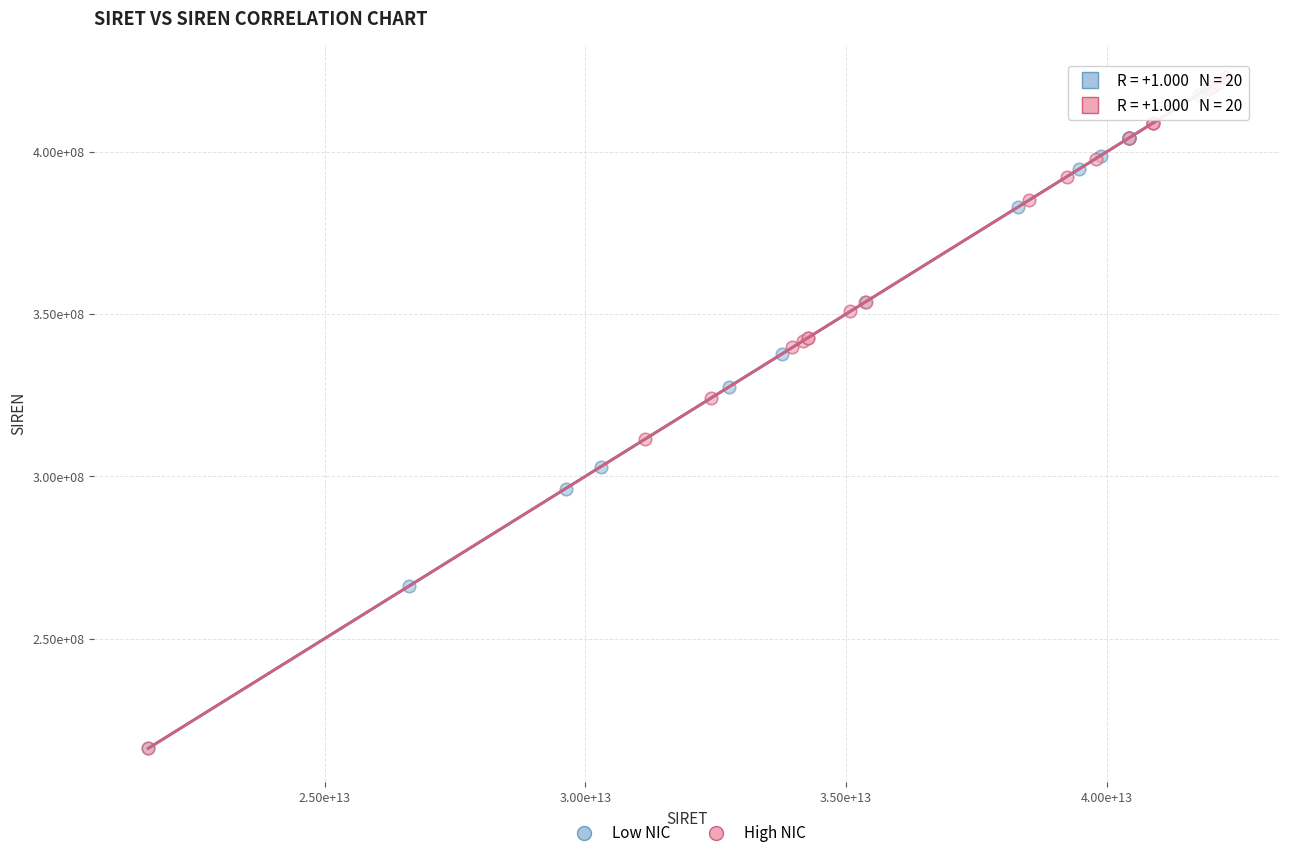

Which series contains the highest Y value?

High NIC